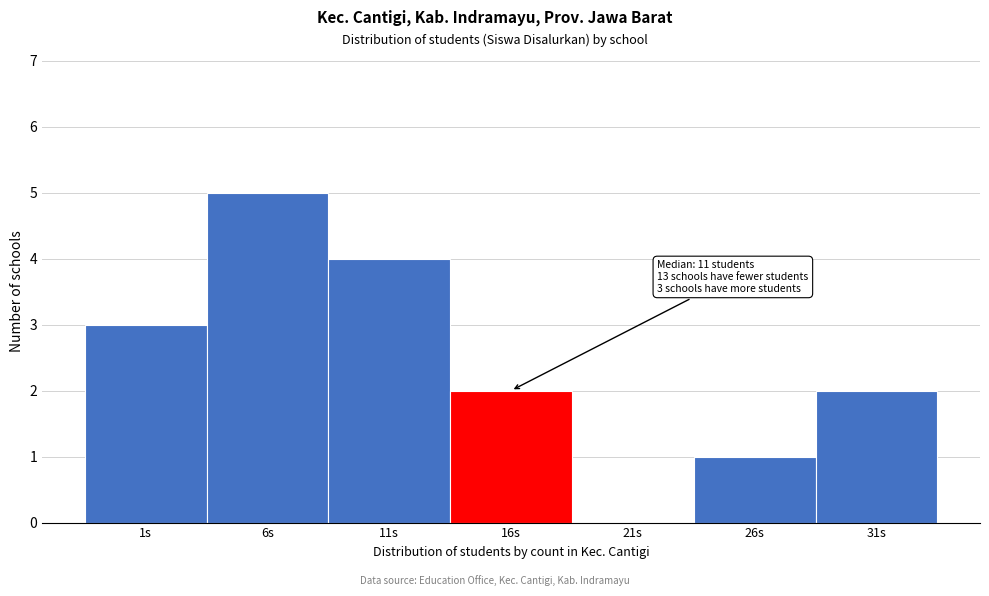

Reading left to right, extract all data points from this chart.

1s=3	6s=5	11s=4	16s=2	21s=0	26s=1	31s=2